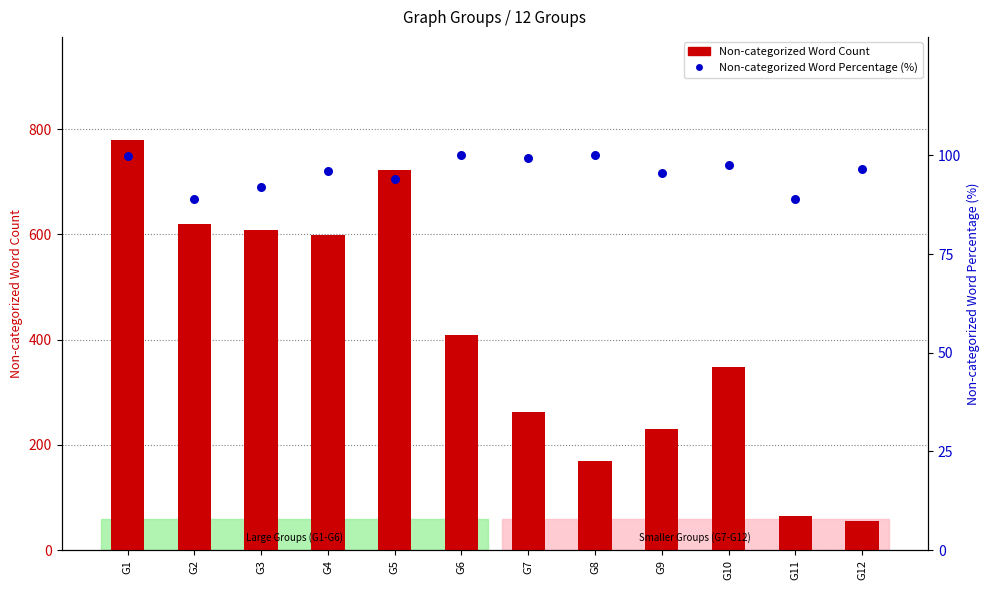

Which series has the largest total across all categories?

Non-categorized Word Count